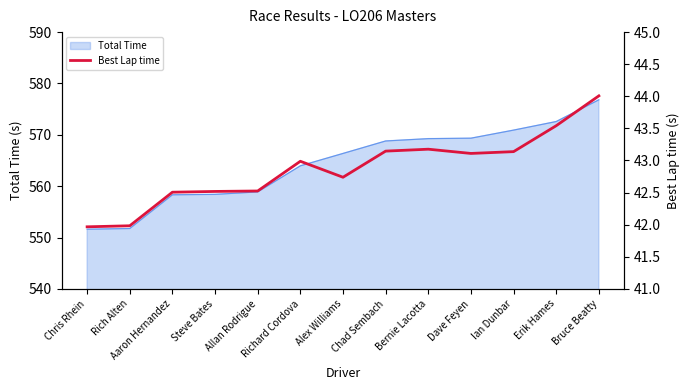

Between Chris Rhein and Erik Hames, which is larger?

Erik Hames